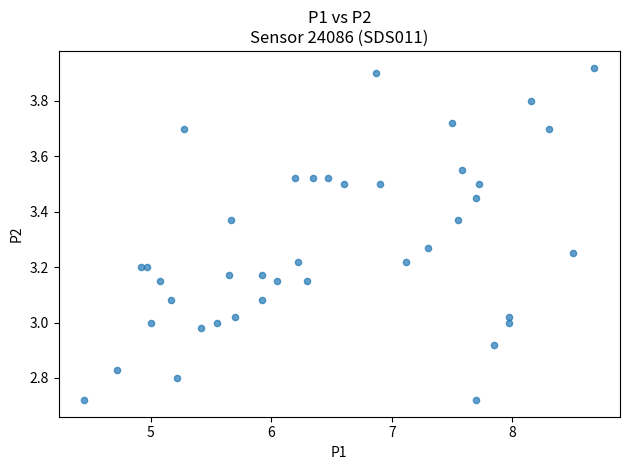

What is the range of Y values (max minus min)?

1.2